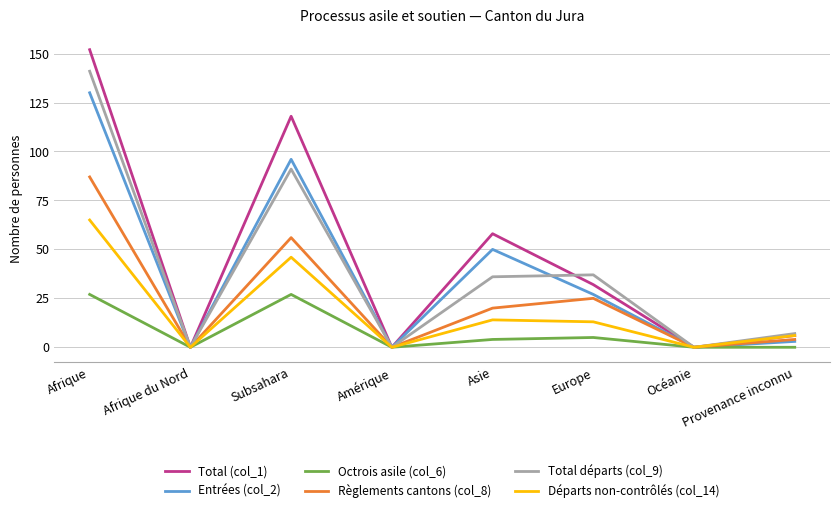

What position from the right is Subsahara?

6